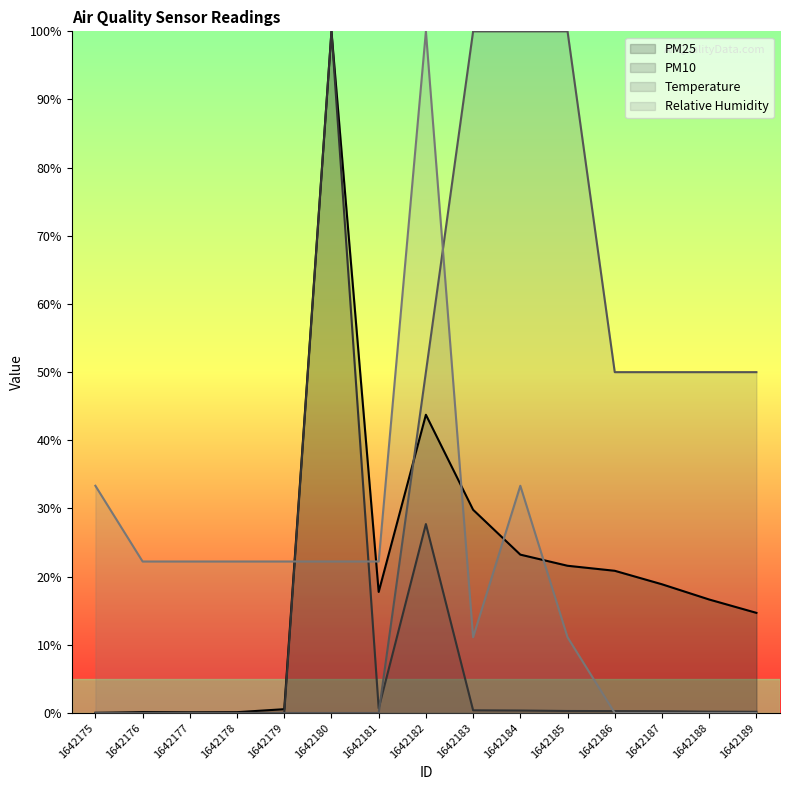

At which label does PM25 first exceed 17?

1642180